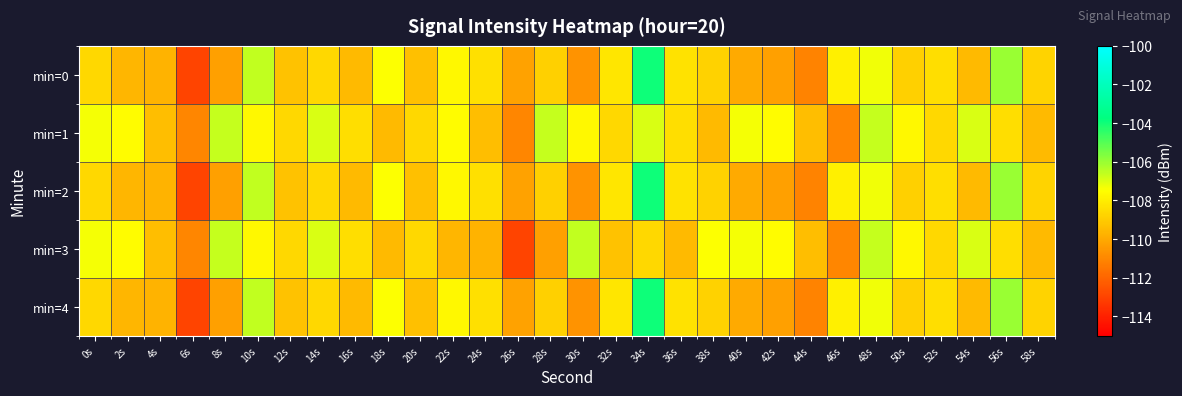

What is the maximum value shown in the chart?

-104.0